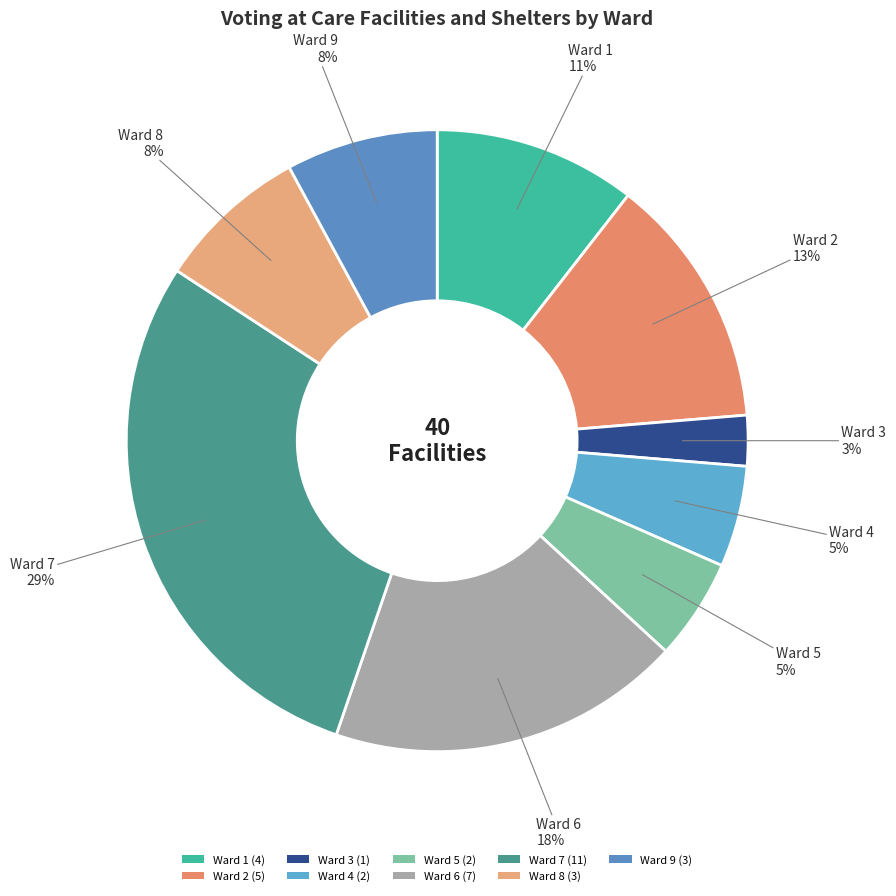

How many slices are in this pie chart?

9